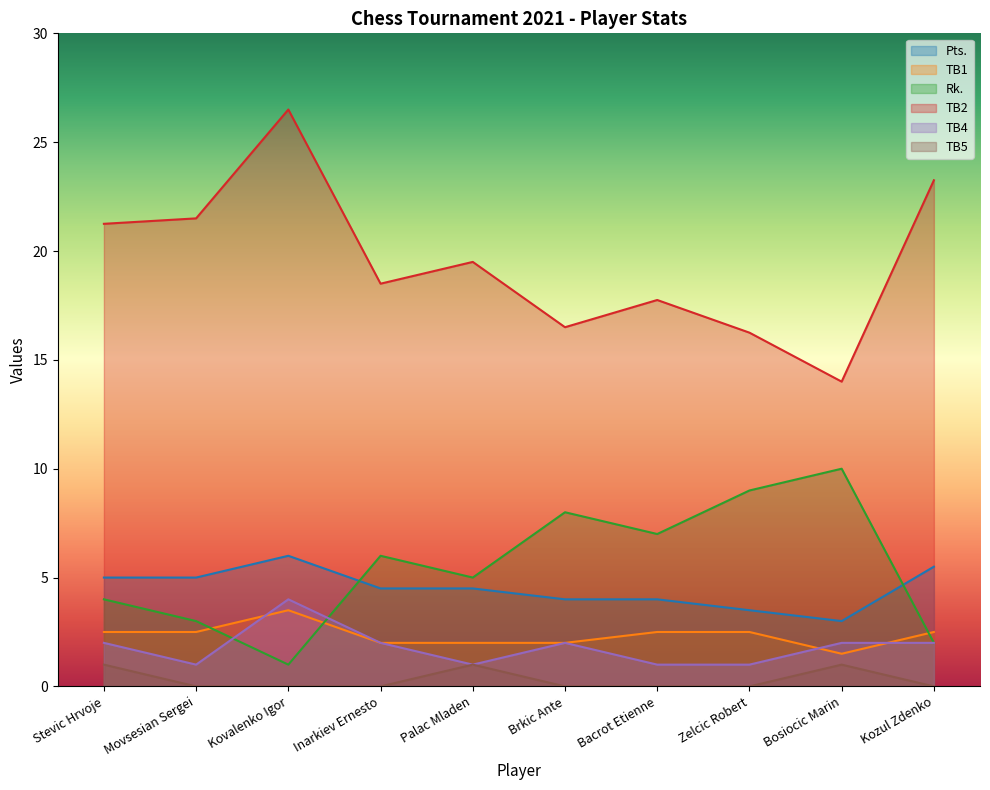

In TB1, how many points are higher than both neighbors (excluding endpoints)?

1